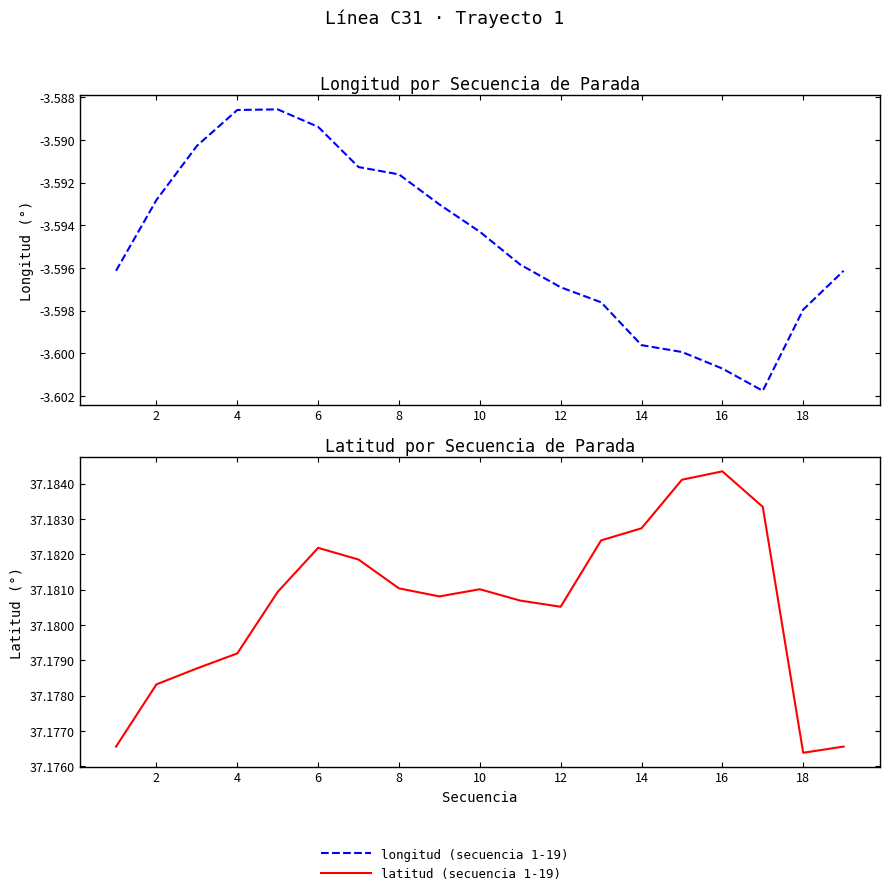

What is the sum of the longitud values at 13 and 0?

-7.2